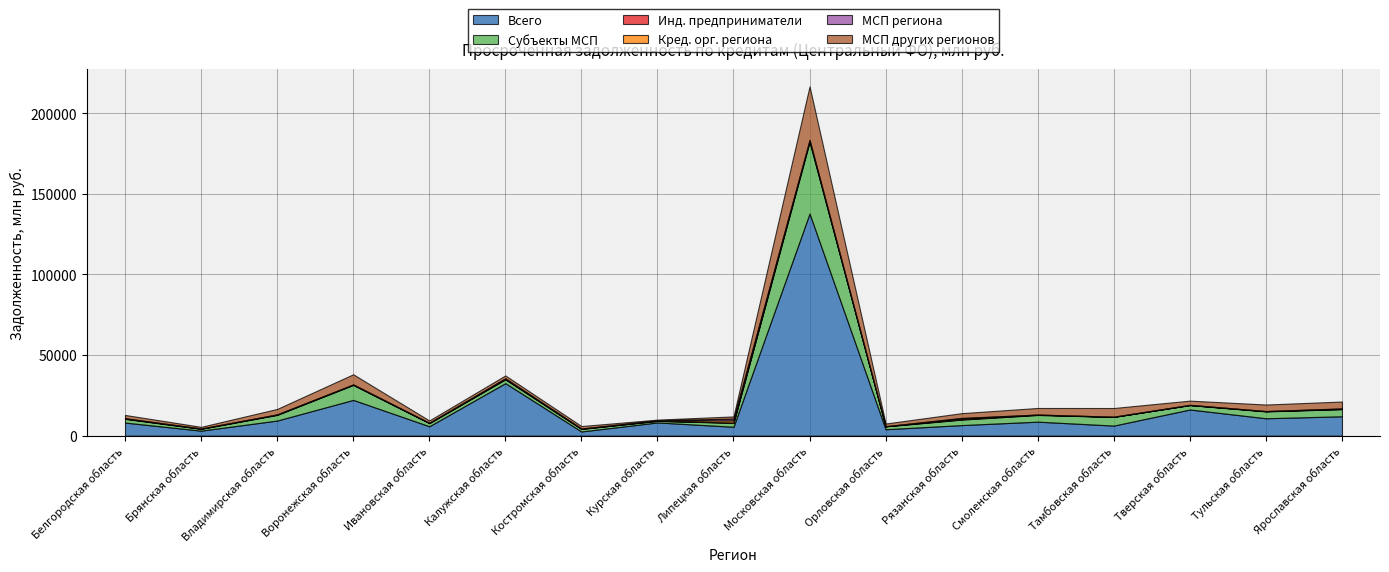

What is the value of the МСП других регионов point at the 3rd from the left?

3381